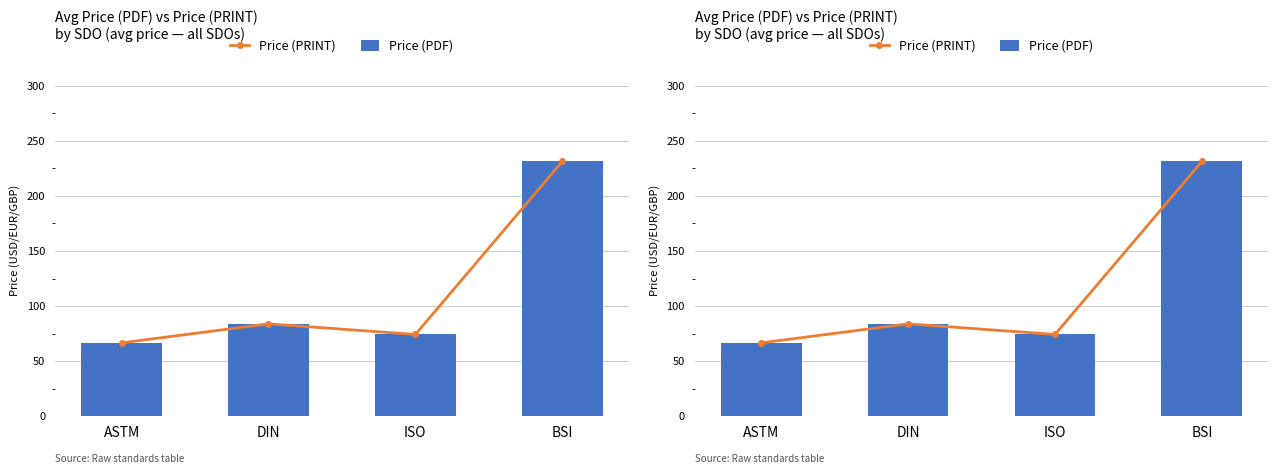

Rank the series by their maximum value, from highest to lowest.

Price (PRINT), Price (PDF)